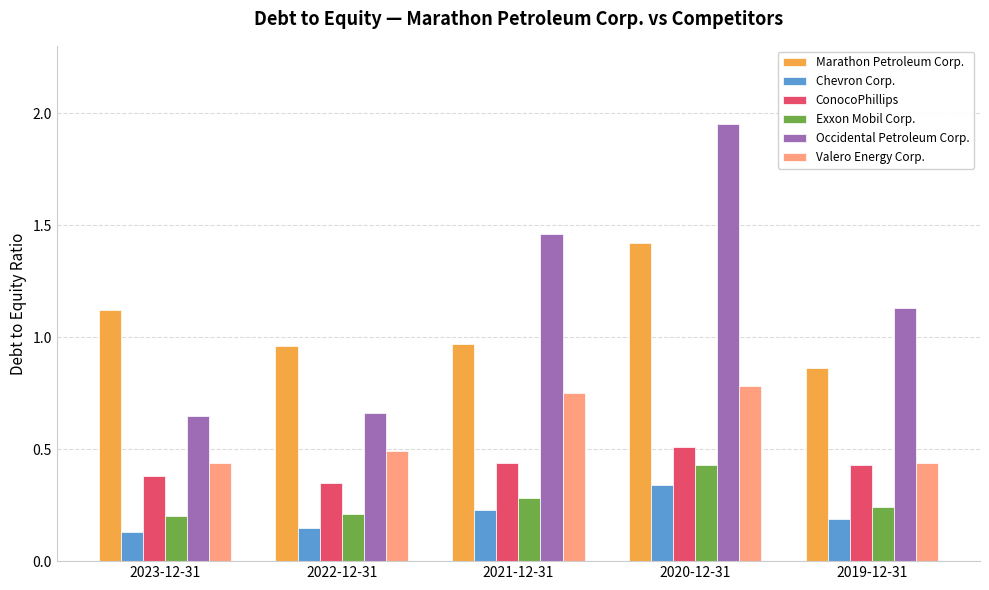

Is it true that Valero Energy Corp. equals 0.1 at 2019-12-31?

False